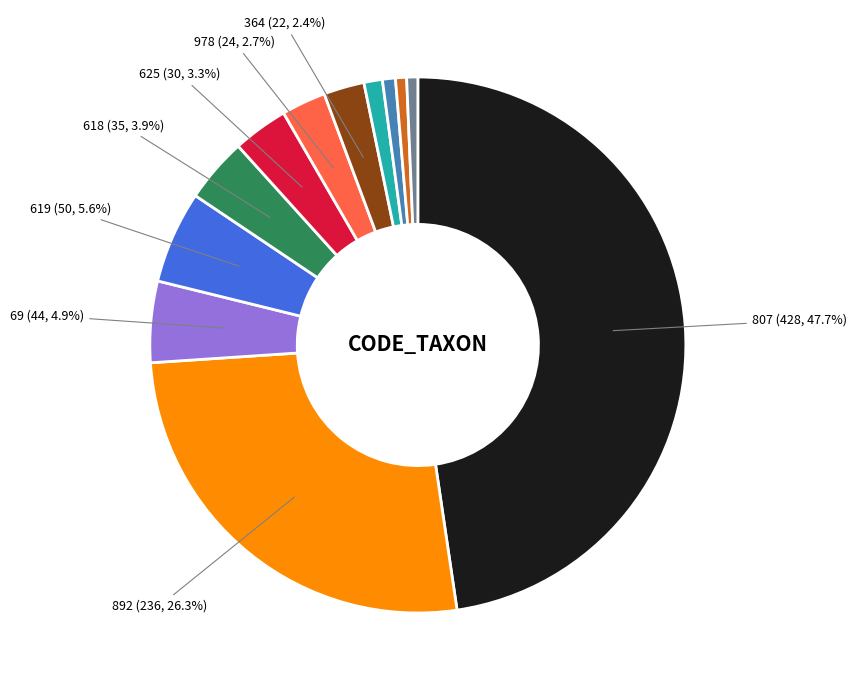

Does any single category account for the majority?

No